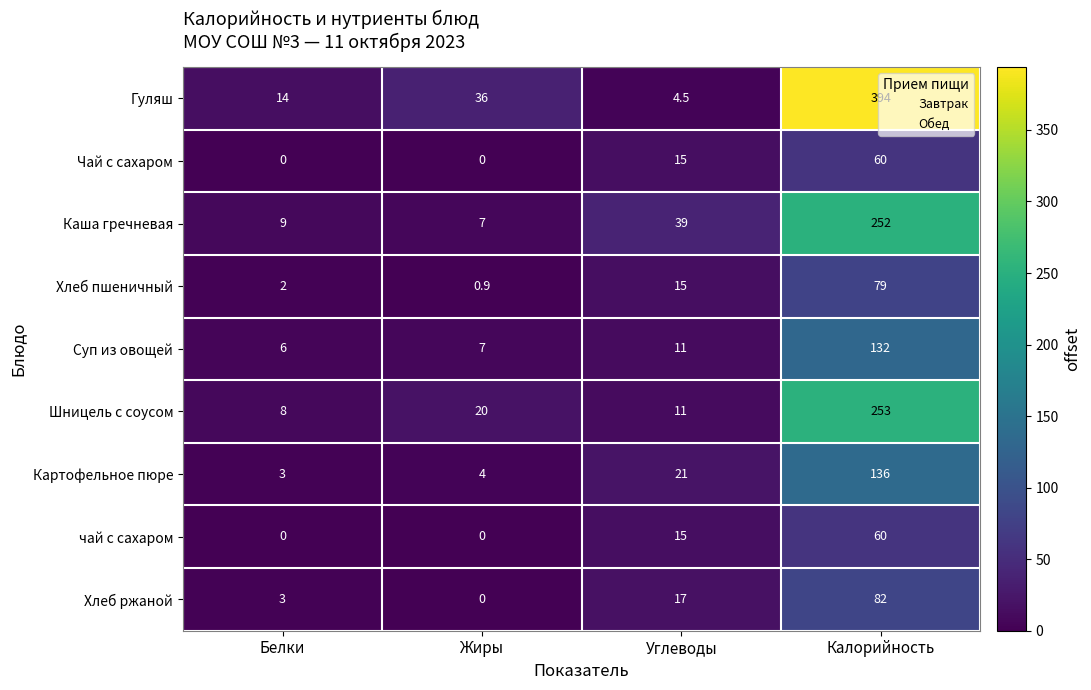

How many categories are shown in the chart?

4